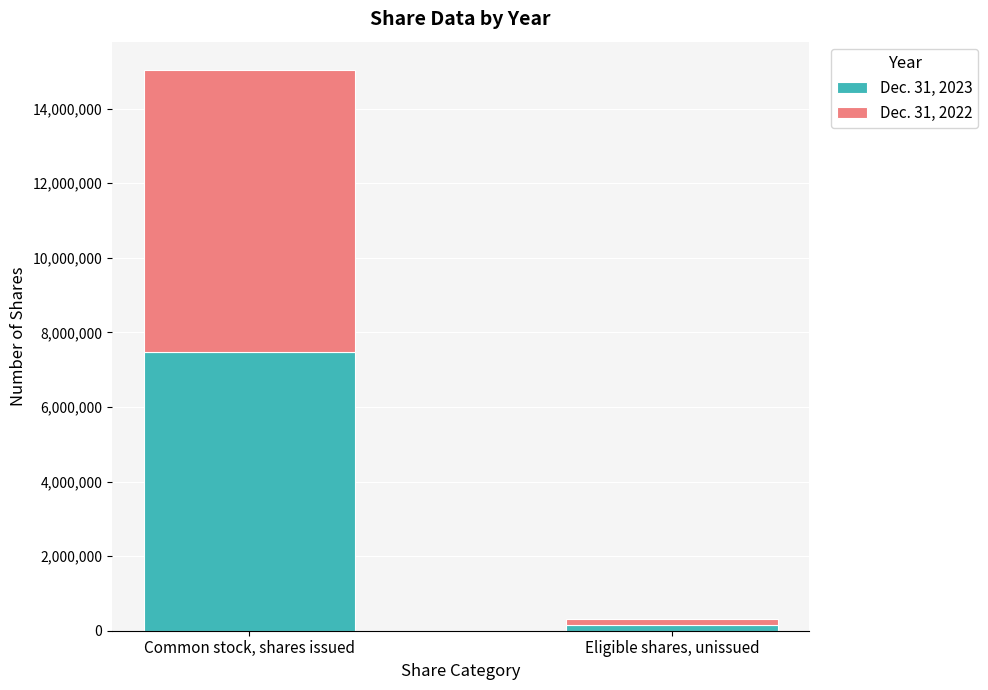

What is the total value across all series at Eligible shares, unissued?

305460